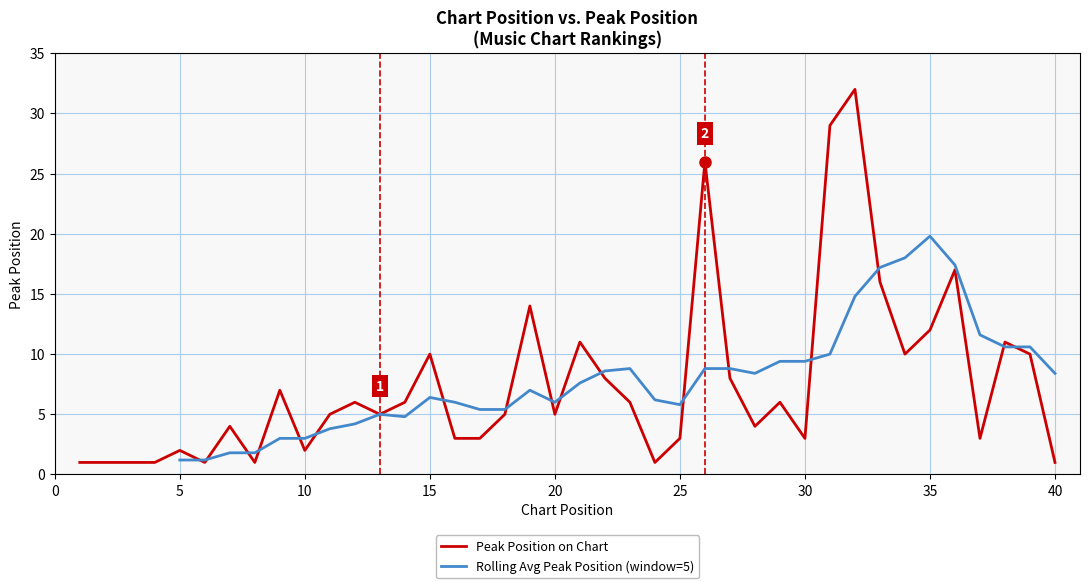

How many interior local peaks (higher than both neighbors) does the data have?

12